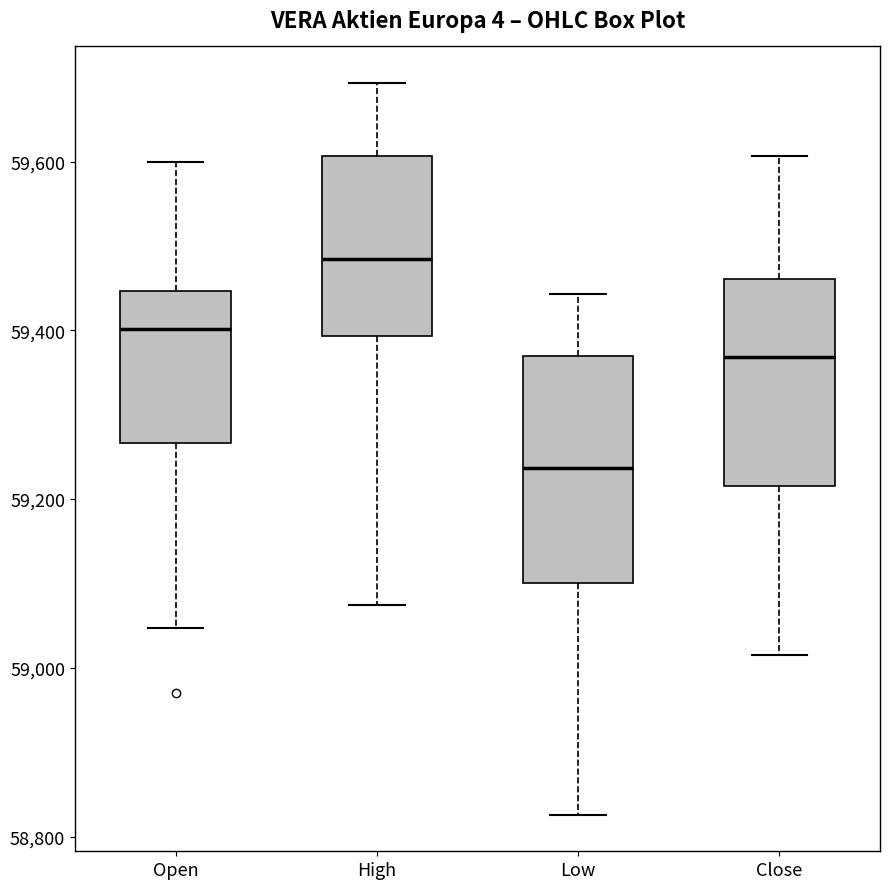

Reading left to right, transcribe this box plot: for each box, give where its median line is, the range the box spans, and where its two whiskers end, as read against the y-axis. The values are not printed on the chart, so give them approximately, as read against the axis.

Open: median 59400, box 59260 to 59440, whiskers 59040 to 59600
High: median 59480, box 59400 to 59600, whiskers 59080 to 59700
Low: median 59240, box 59100 to 59380, whiskers 58820 to 59440
Close: median 59360, box 59220 to 59460, whiskers 59020 to 59600